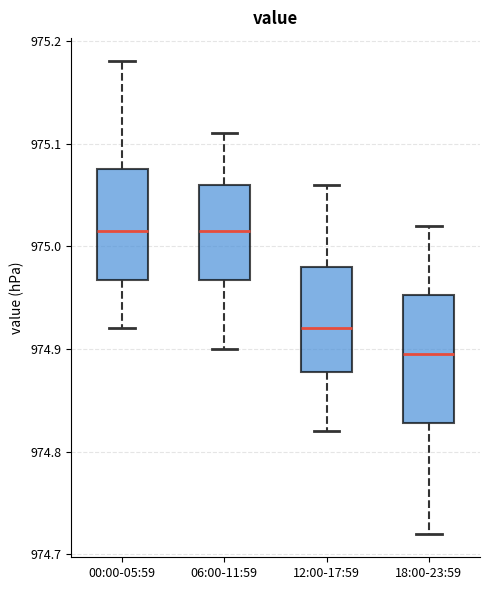

Reading left to right, transcribe this box plot: for each box, give where its median line is, the range the box spans, and where its two whiskers end, as read against the y-axis. The values are not printed on the chart, so give them approximately, as read against the axis.

00:00-05:59: median 975.02, box 974.97 to 975.08, whiskers 974.92 to 975.18
06:00-11:59: median 975.02, box 974.97 to 975.06, whiskers 974.90 to 975.11
12:00-17:59: median 974.92, box 974.88 to 974.98, whiskers 974.82 to 975.06
18:00-23:59: median 974.90, box 974.83 to 974.95, whiskers 974.72 to 975.02